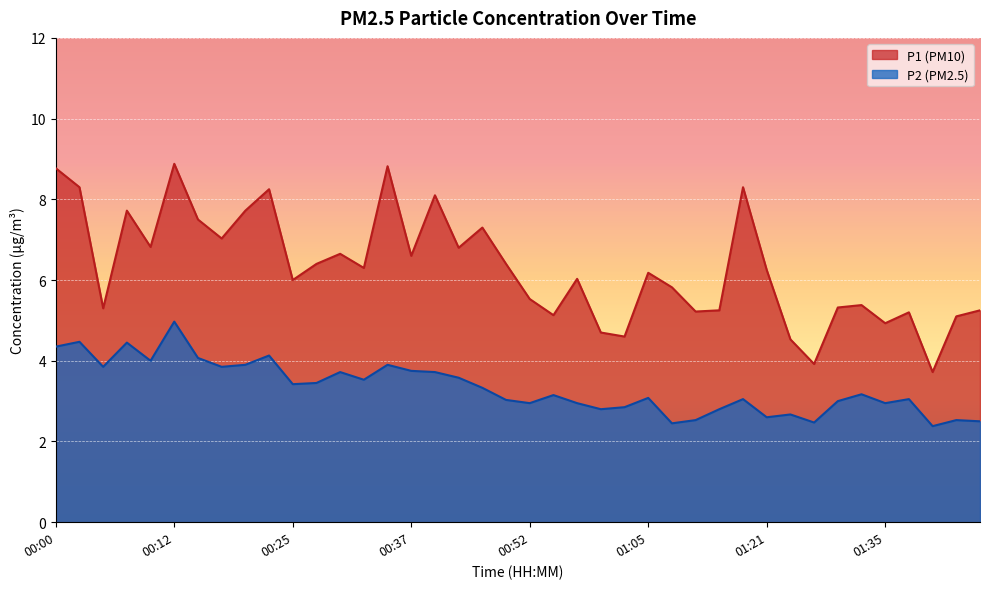

Which series has the largest range (max minus min)?

P1 (PM10)